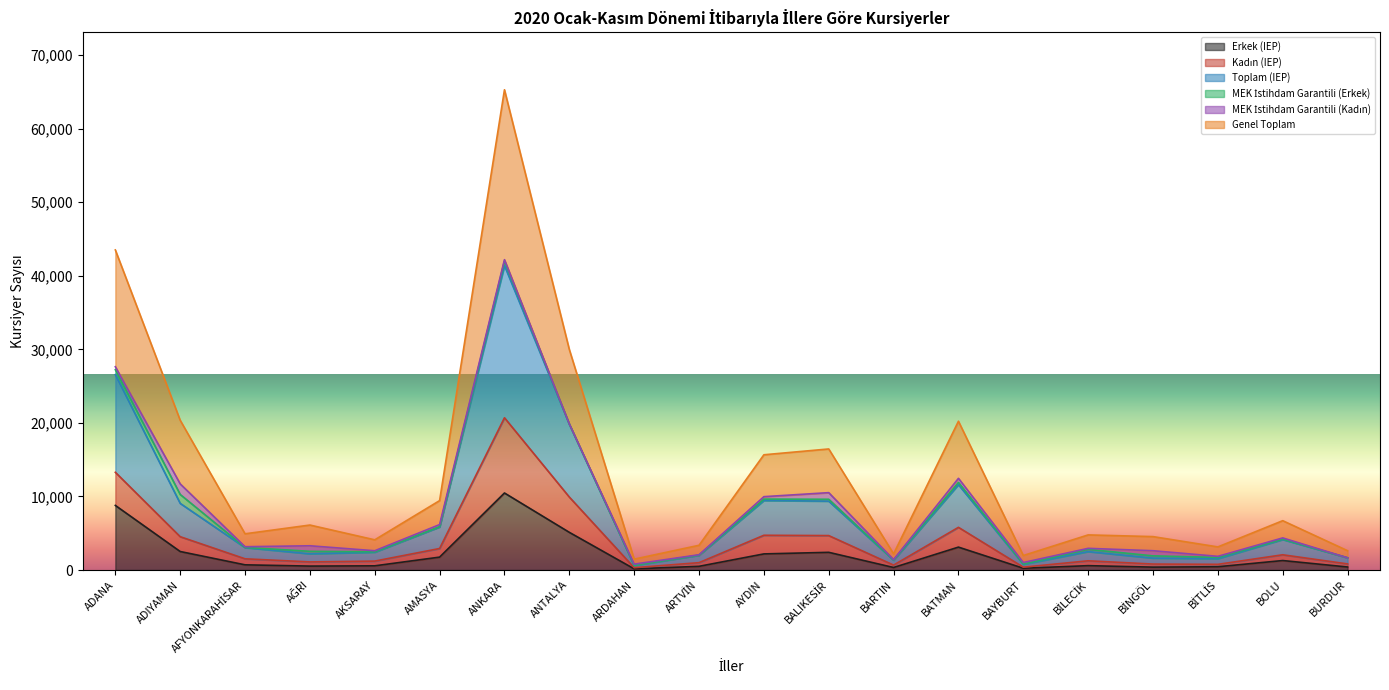

What is the maximum value for Erkek (IEP)?

10475